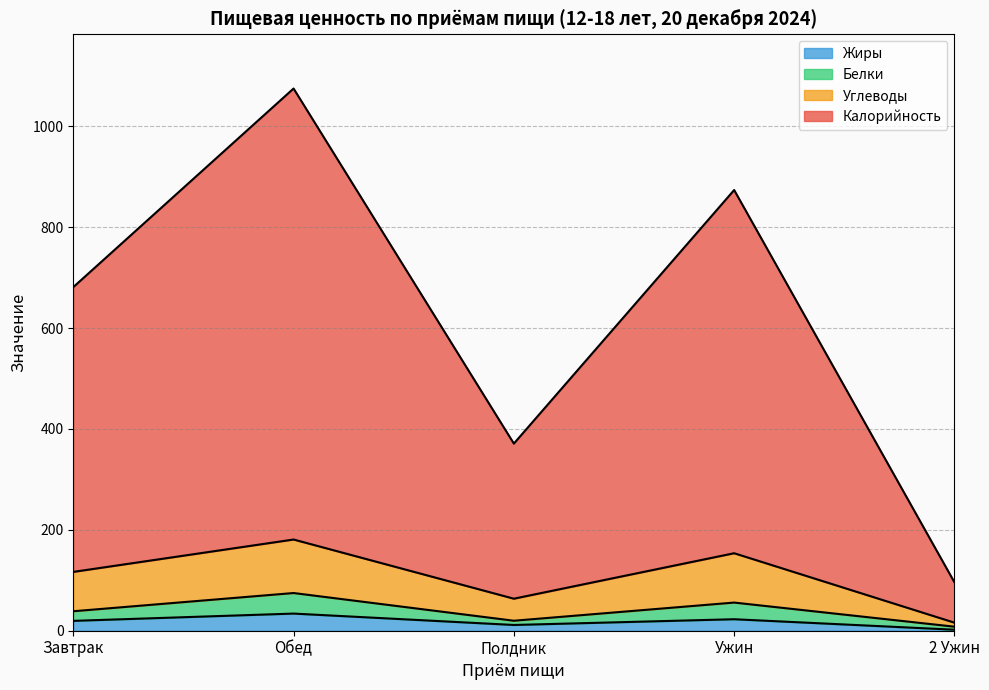

True or false: Жиры has a value of 7.0 at Ужин.

False